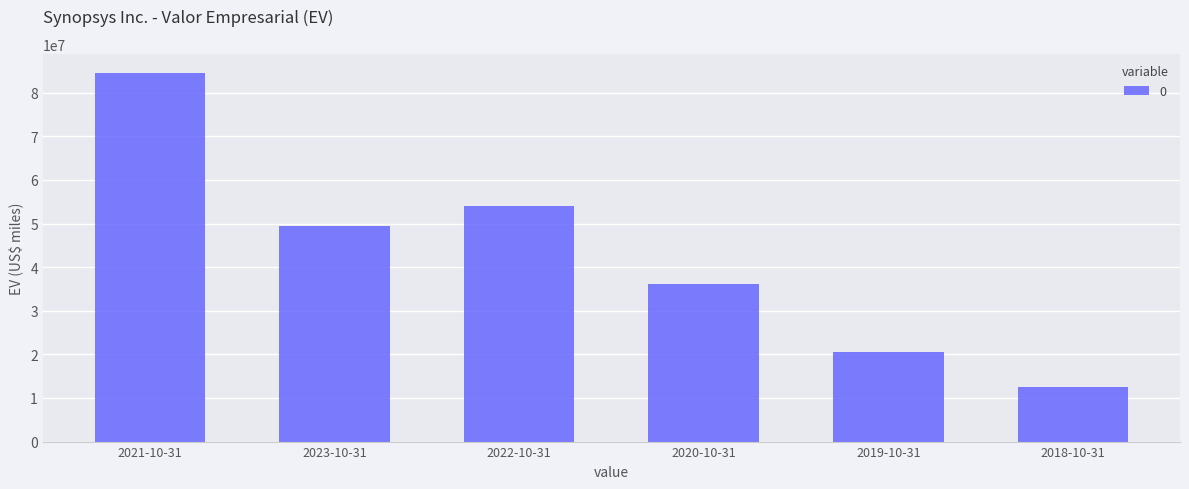

At which category does the chart reach its peak across all series?

2021-10-31